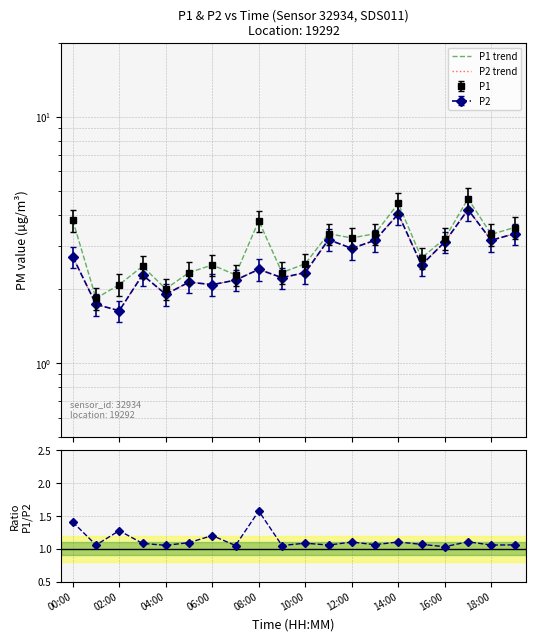

Which category has the lowest value in the P1/P2 series?

16:00